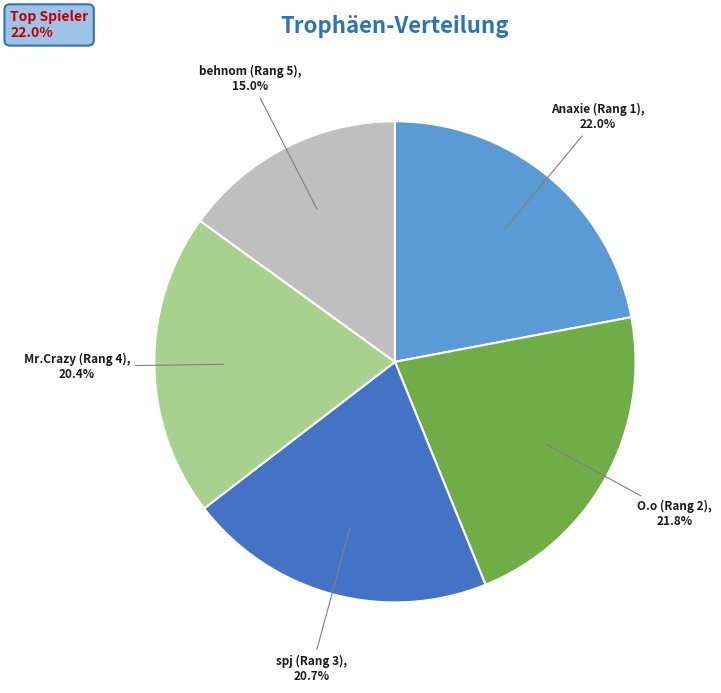

Is it true that behnom (Rang 5) is 15% of the pie?

True